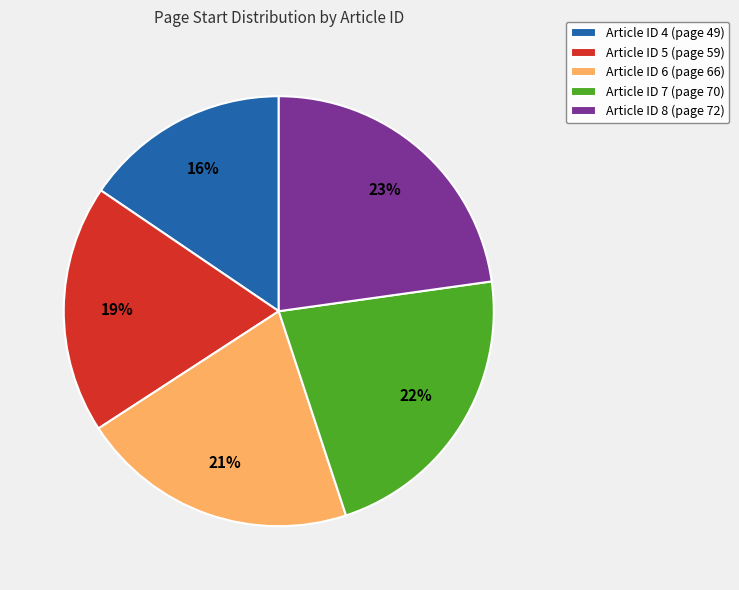

Combined, do Article ID 6 (page 66) and Article ID 8 (page 72) account for over 50%?

No